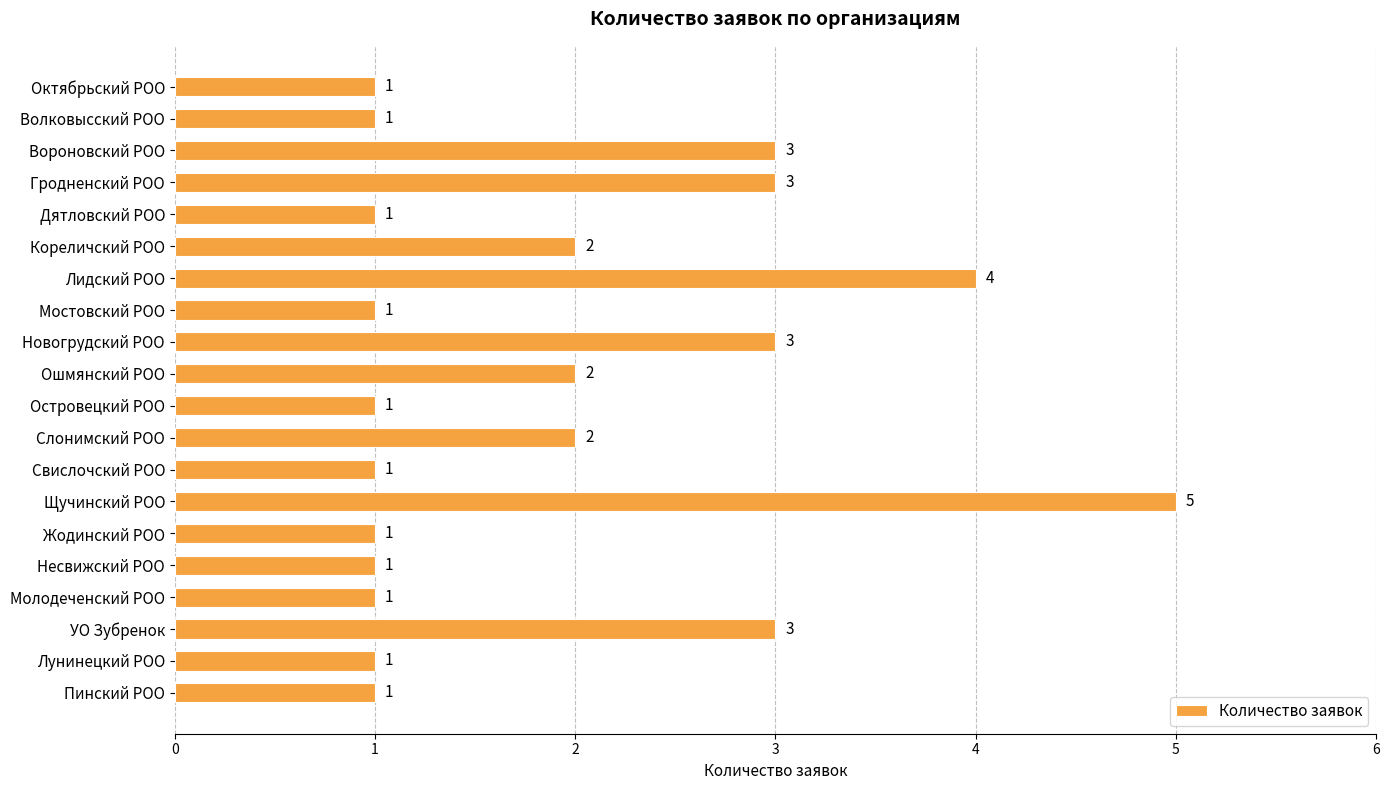

Reading top to bottom, what are all the values shown in this chart?

Октябрьский РОО=1	Волковысский РОО=1	Вороновский РОО=3	Гродненский РОО=3	Дятловский РОО=1	Кореличский РОО=2	Лидский РОО=4	Мостовский РОО=1	Новогрудский РОО=3	Ошмянский РОО=2	Островецкий РОО=1	Слонимский РОО=2	Свислочский РОО=1	Щучинский РОО=5	Жодинский РОО=1	Несвижский РОО=1	Молодеченский РОО=1	УО Зубренок=3	Лунинецкий РОО=1	Пинский РОО=1